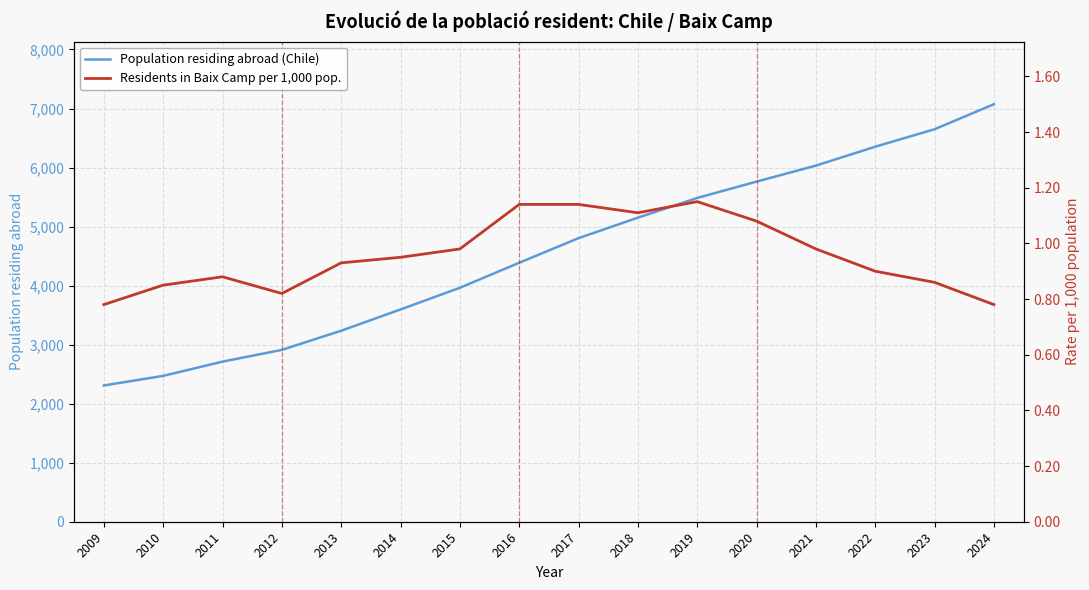

Which category has the highest value in the Population residing abroad (Chile) series?

2024